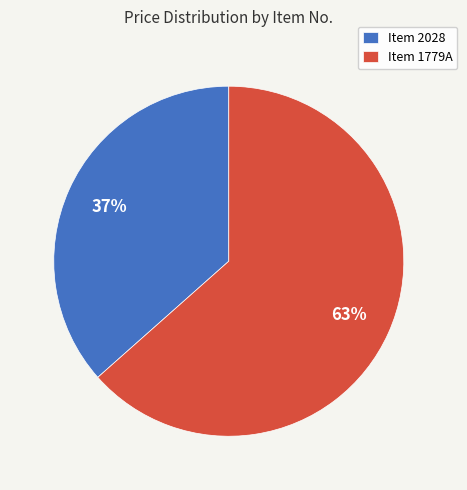

What percentage is the Item 2028 slice, to the nearest percent?

37%